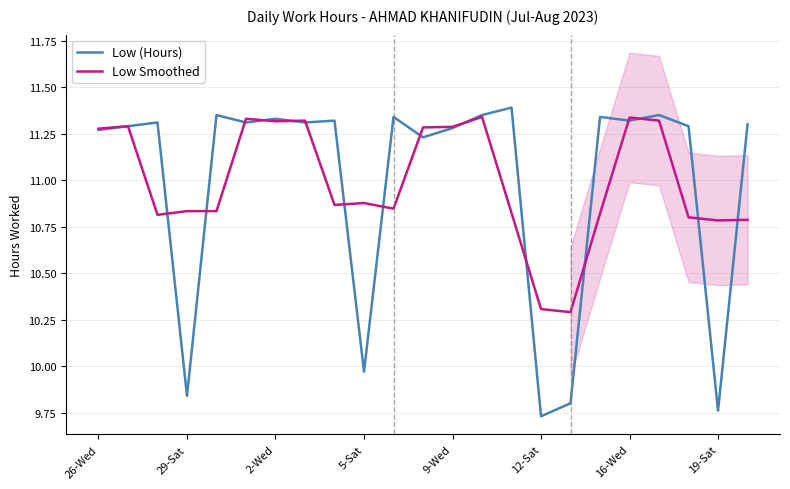

What are all the series names shown in the legend?

Low (Hours), Low Smoothed